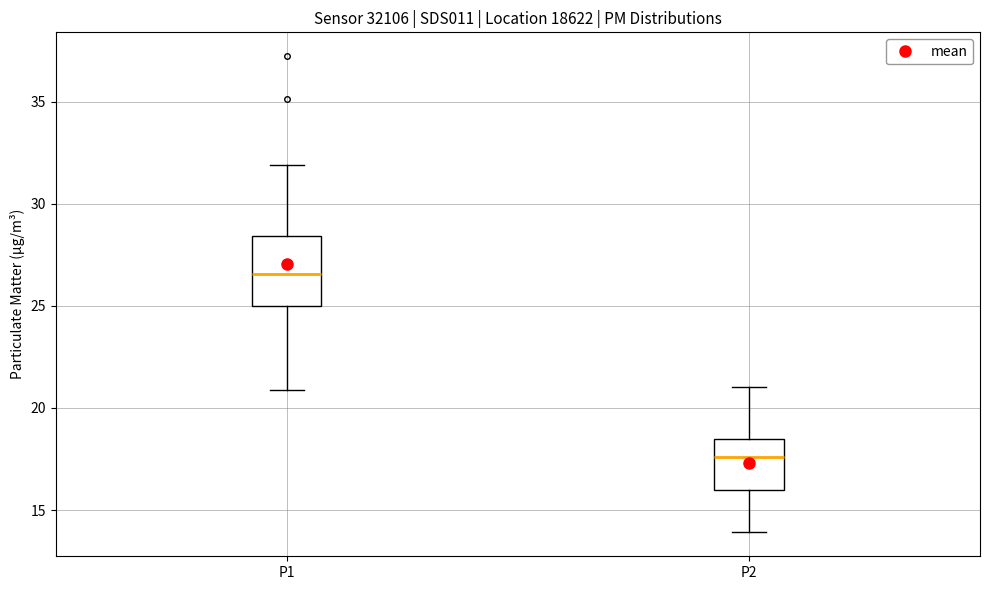

Which box's median line is the lowest?

P2